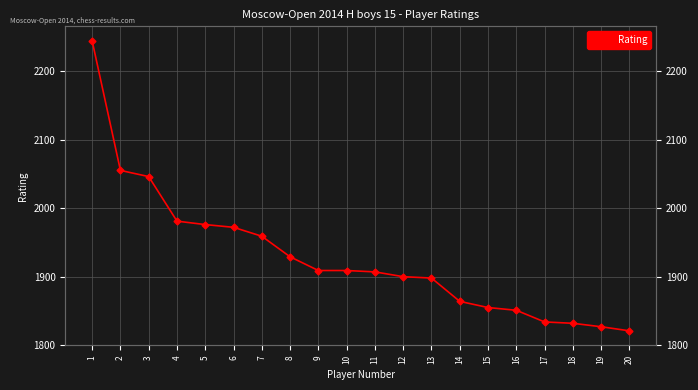

What is the sum of all values?

38569